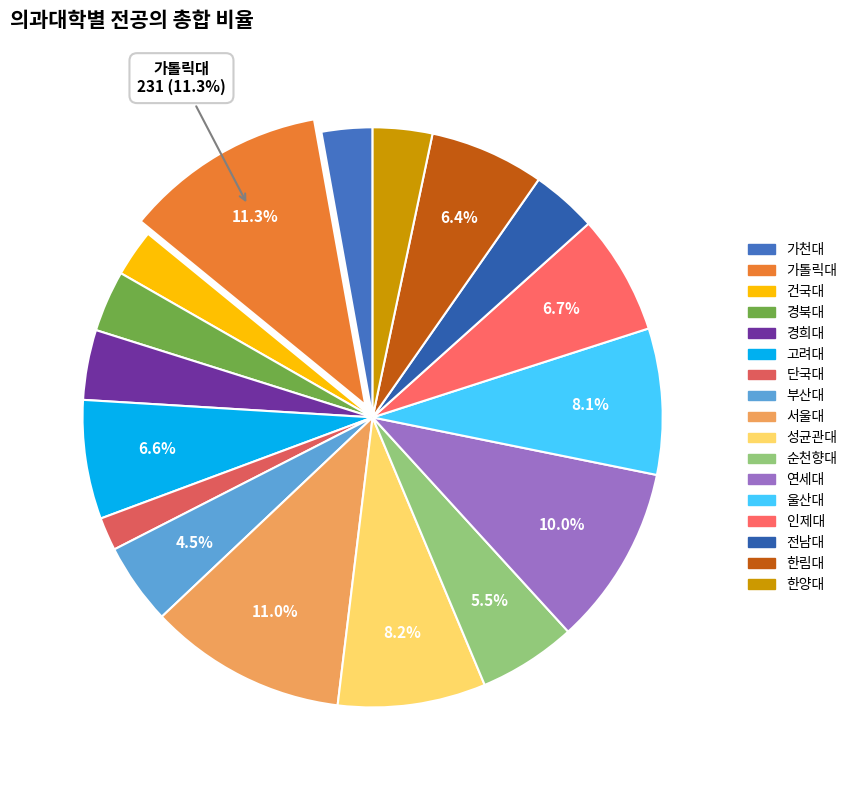

Does 성균관대 account for over 50% of the chart?

No